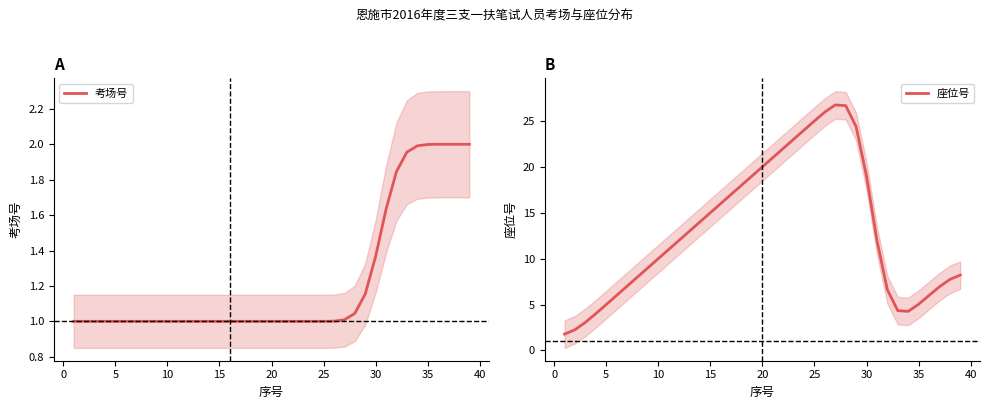

List the series in order of their overall mean, highest first.

座位号, 考场号